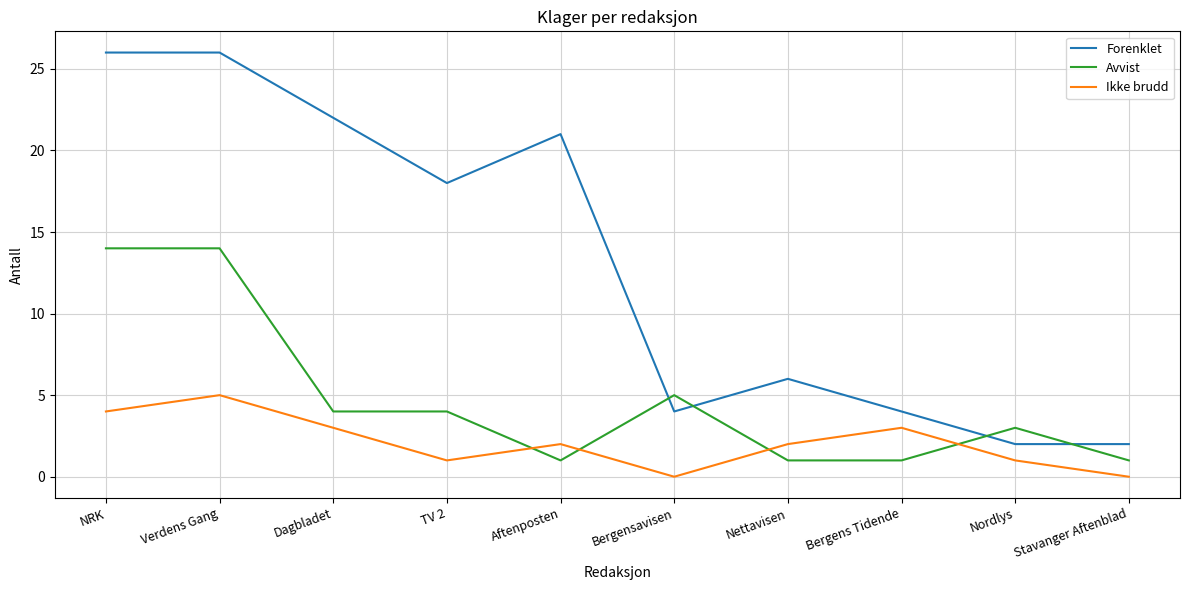

What is the spread (max minus min) of values at Stavanger Aftenblad?

2